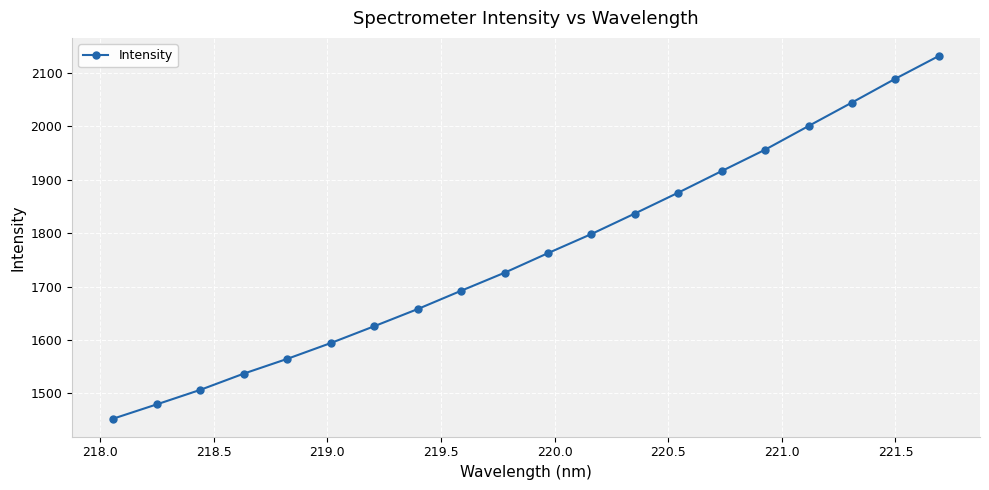

Is this an area chart (filled region under the line)?

No